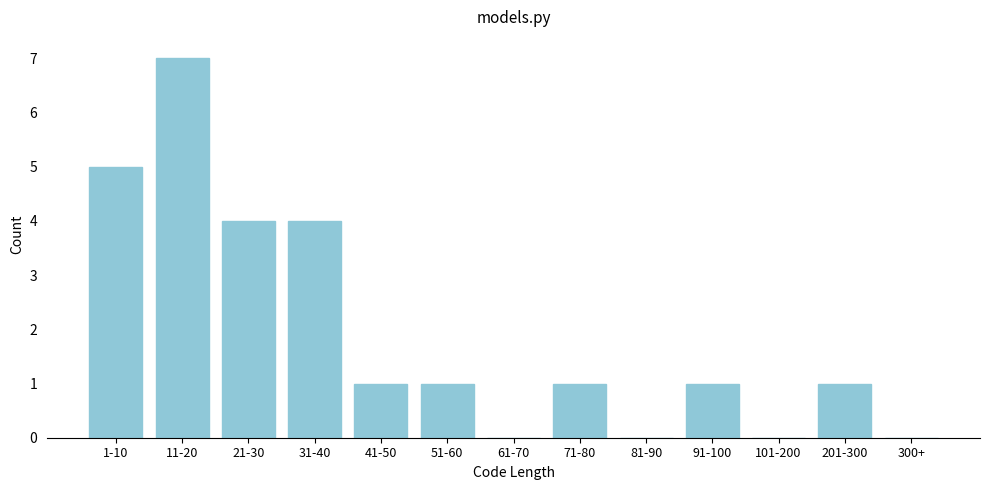

Reading left to right, list all the values displayed in this chart.

1-10=5	11-20=7	21-30=4	31-40=4	41-50=1	51-60=1	61-70=0	71-80=1	81-90=0	91-100=1	101-200=0	201-300=1	300+=0